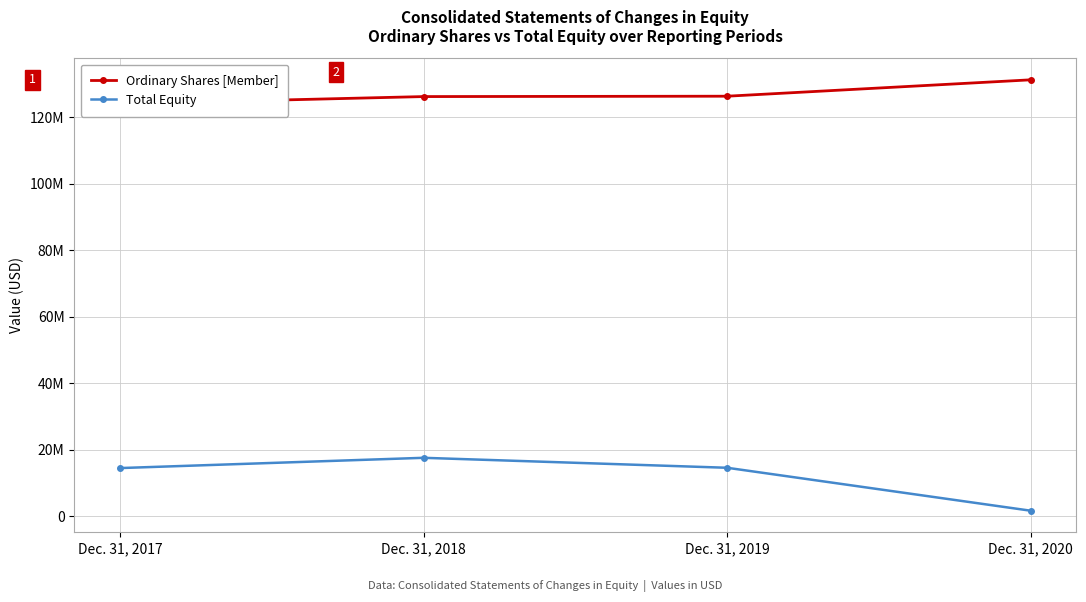

What is the value of the Total Equity point at the 2nd from the left?

17603927